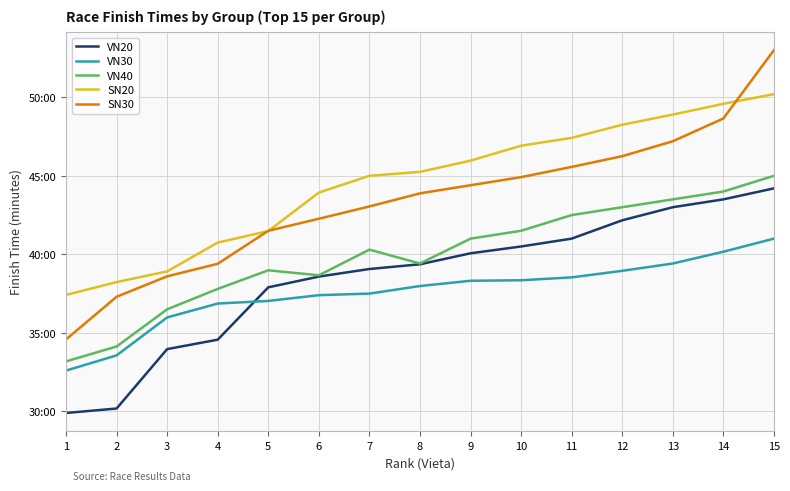

Reading right to left, transcribe all the data shown in this chart.

VN20: 44.2	43.5	43.0	42.2	41.0	40.5	40.1	39.4	39.1	38.6	37.9	34.6	34.0	30.2	29.9
VN30: 41.0	40.2	39.4	39.0	38.5	38.4	38.3	38.0	37.5	37.4	37.0	36.9	36.0	33.6	32.6
VN40: 45.0	44.0	43.5	43.0	42.5	41.5	41.0	39.4	40.3	38.7	39.0	37.8	36.5	34.1	33.2
SN20: 50.2	49.6	48.9	48.2	47.4	46.9	46.0	45.2	45.0	43.9	41.5	40.8	38.9	38.2	37.4
SN30: 53.0	48.6	47.2	46.2	45.6	44.9	44.4	43.9	43.0	42.3	41.5	39.4	38.6	37.3	34.6